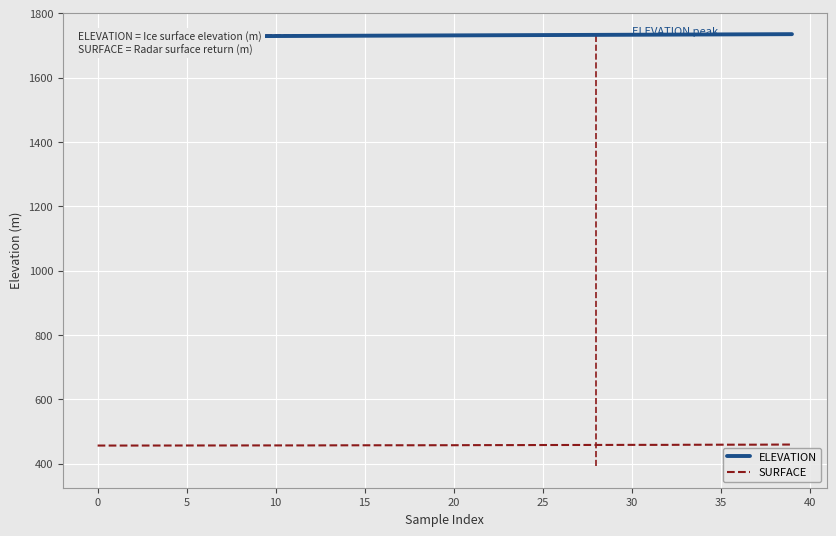

What is the sum of all SURFACE values?

18289.8